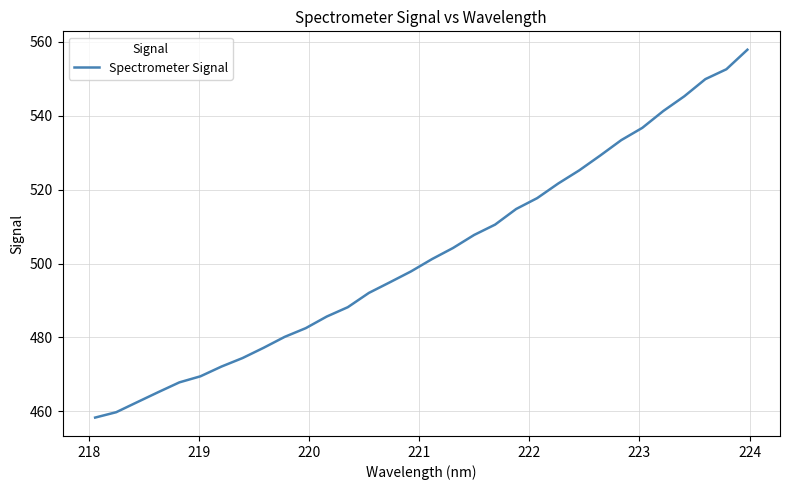

What is the difference between the maximum and minimum values?

99.5